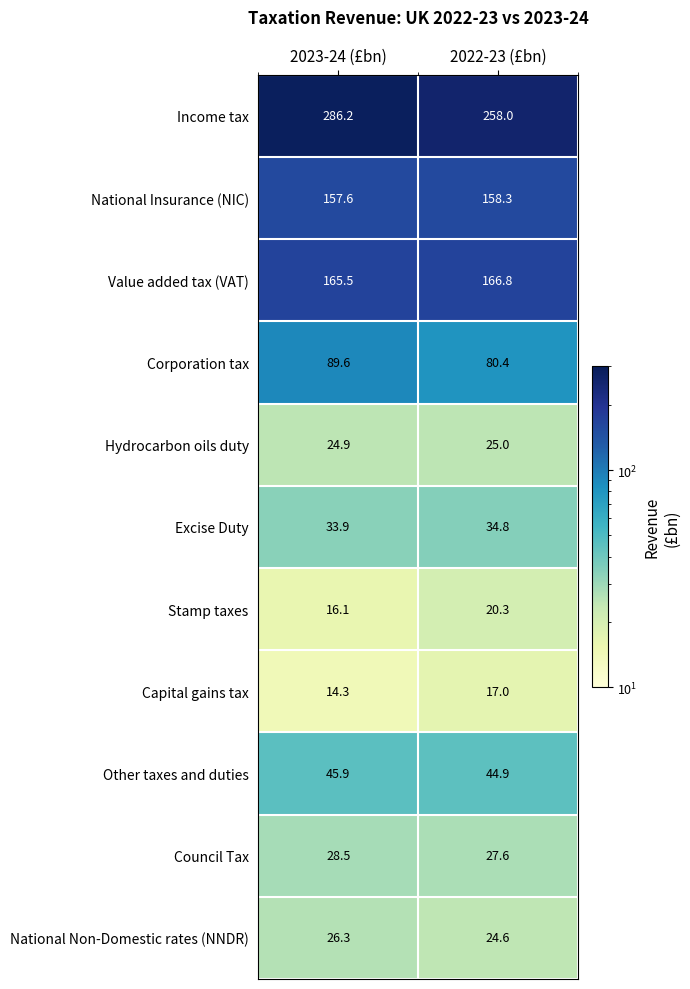

What is the sum of all Value added tax (VAT) values?

332.3